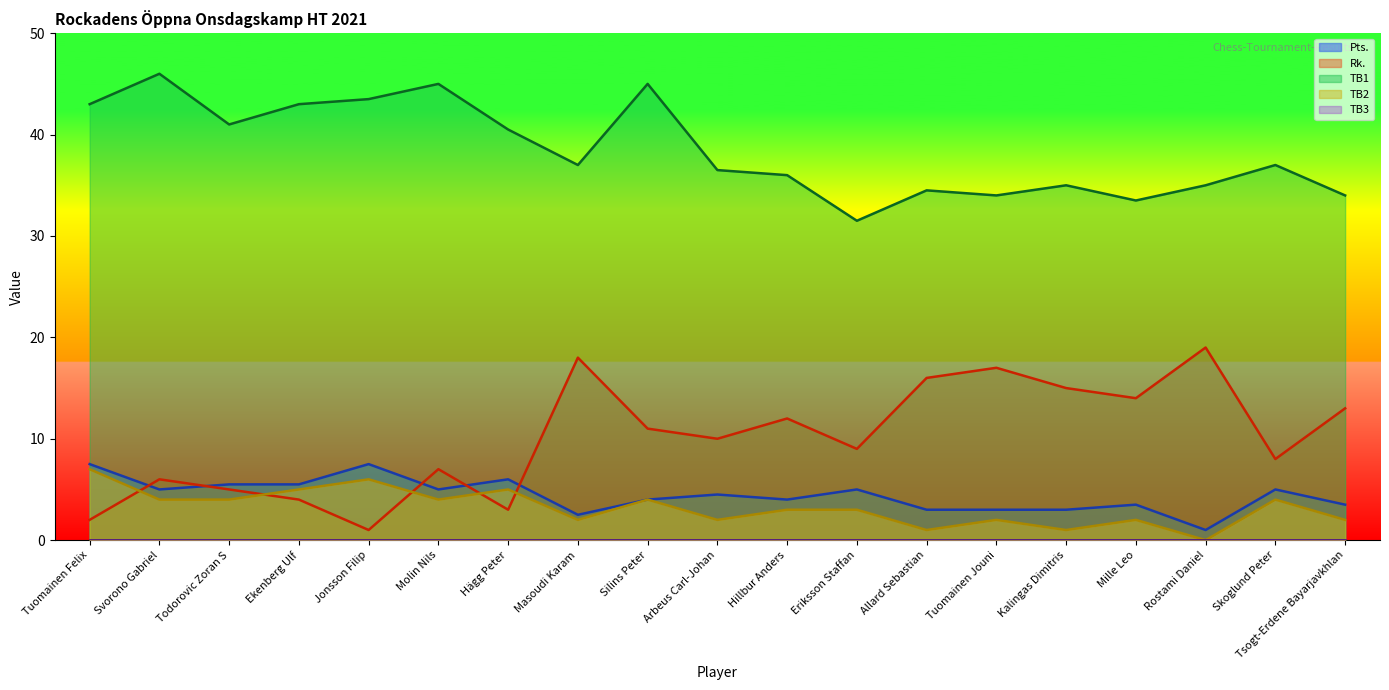

At how many categories does at least one series exceed 39?

8